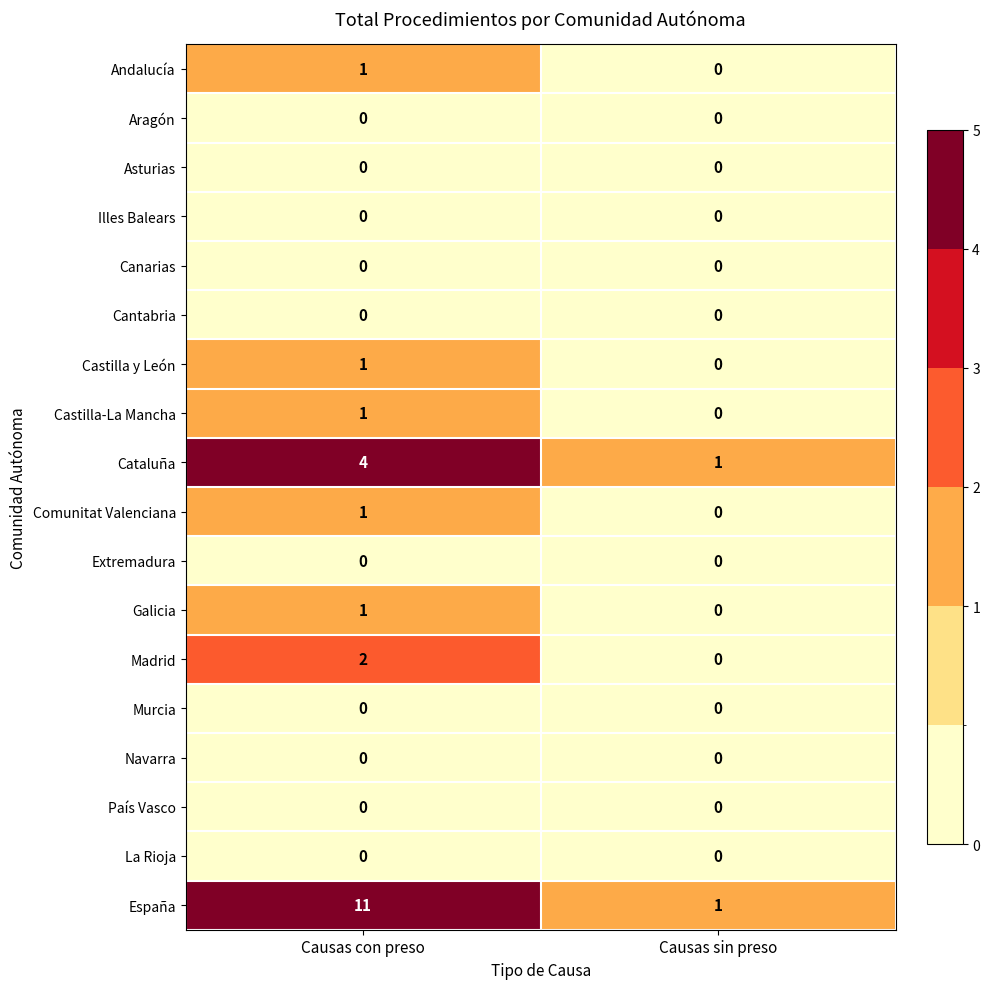

What is the total value across all series at Causas con preso?

22